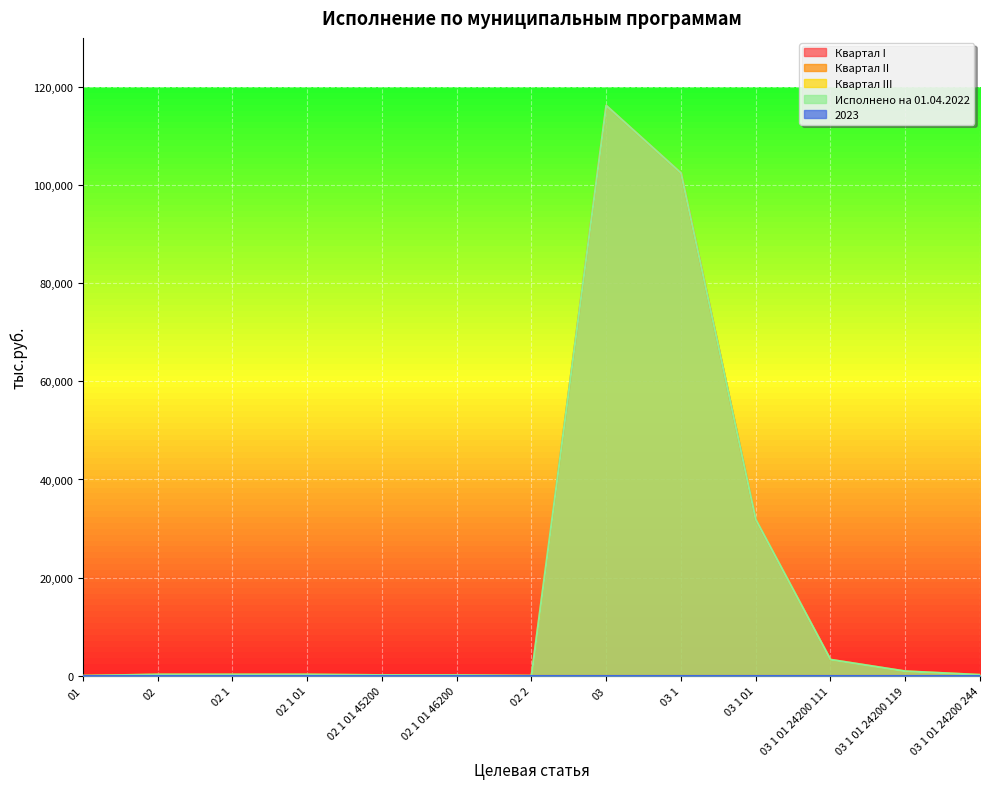

True or false: Квартал I and 2023 intersect in this chart.

False